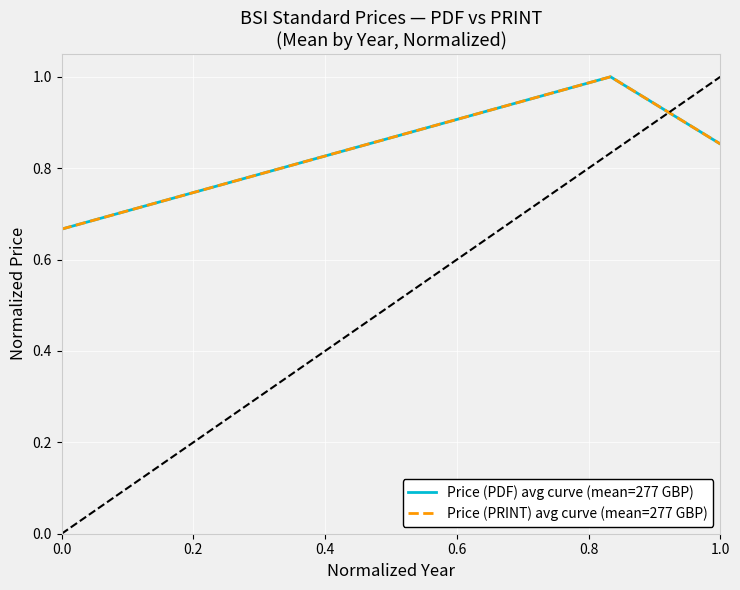

Which series has the widest spread of values?

Price (PDF) avg curve (mean=277 GBP)